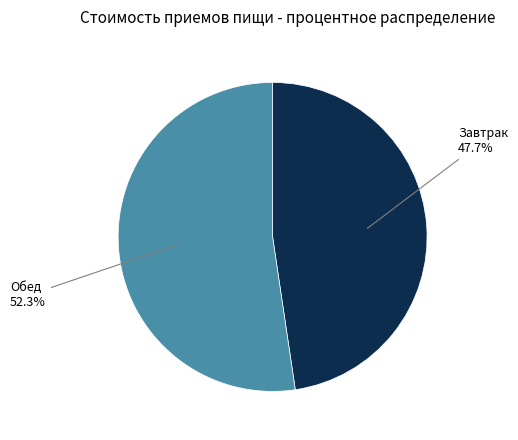

Which category has the smallest portion of the pie?

Завтрак